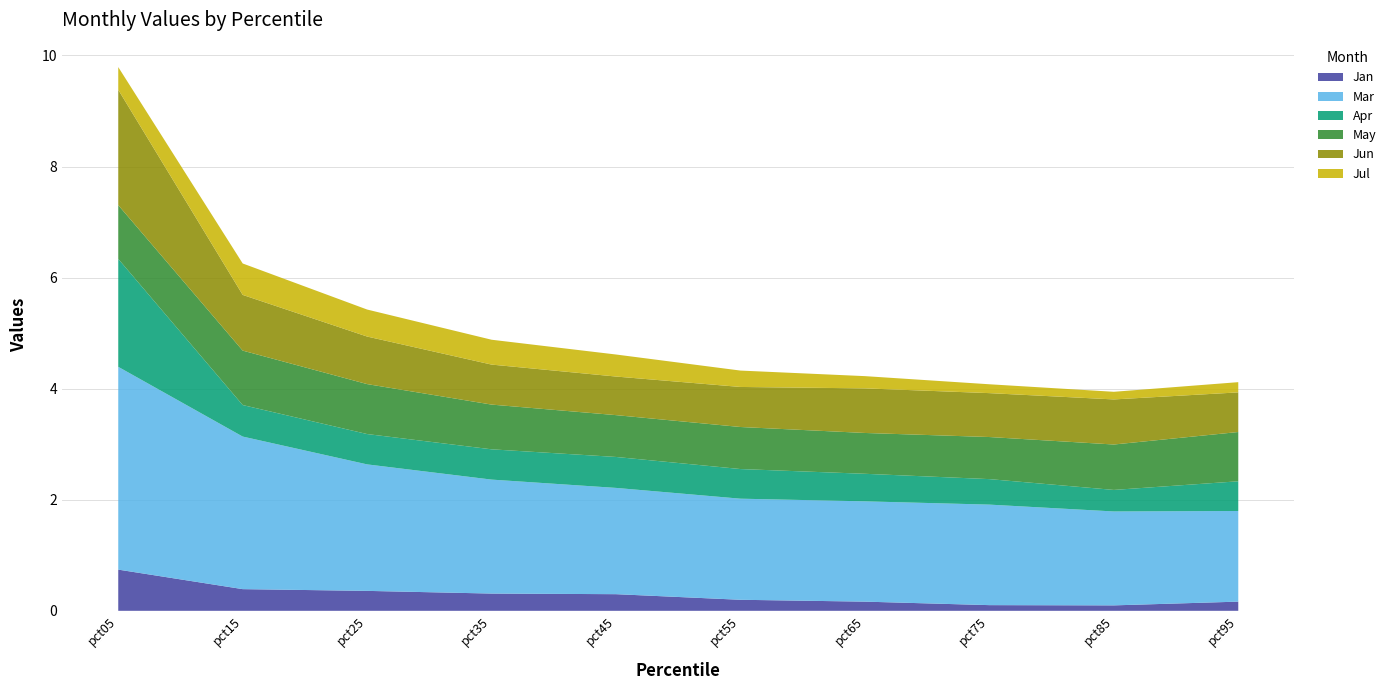

Reading left to right, list all the values displayed in this chart.

Jan: pct05=0.7	pct15=0.4	pct25=0.4	pct35=0.3	pct45=0.3	pct55=0.2	pct65=0.2	pct75=0.1	pct85=0.1	pct95=0.2
Mar: pct05=3.7	pct15=2.7	pct25=2.3	pct35=2.1	pct45=1.9	pct55=1.8	pct65=1.8	pct75=1.8	pct85=1.7	pct95=1.6
Apr: pct05=1.9	pct15=0.6	pct25=0.5	pct35=0.5	pct45=0.6	pct55=0.5	pct65=0.5	pct75=0.5	pct85=0.4	pct95=0.5
May: pct05=1.0	pct15=1.0	pct25=0.9	pct35=0.8	pct45=0.8	pct55=0.8	pct65=0.7	pct75=0.8	pct85=0.8	pct95=0.9
Jun: pct05=2.1	pct15=1.0	pct25=0.9	pct35=0.7	pct45=0.7	pct55=0.7	pct65=0.8	pct75=0.8	pct85=0.8	pct95=0.7
Jul: pct05=0.4	pct15=0.6	pct25=0.5	pct35=0.4	pct45=0.4	pct55=0.3	pct65=0.2	pct75=0.2	pct85=0.1	pct95=0.2